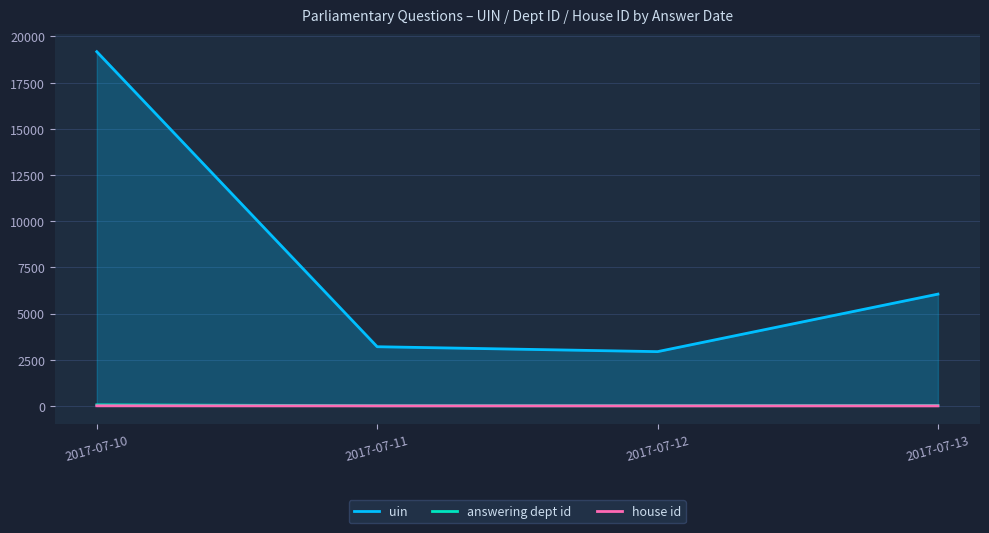

What are all the series names shown in the legend?

uin, answering dept id, house id